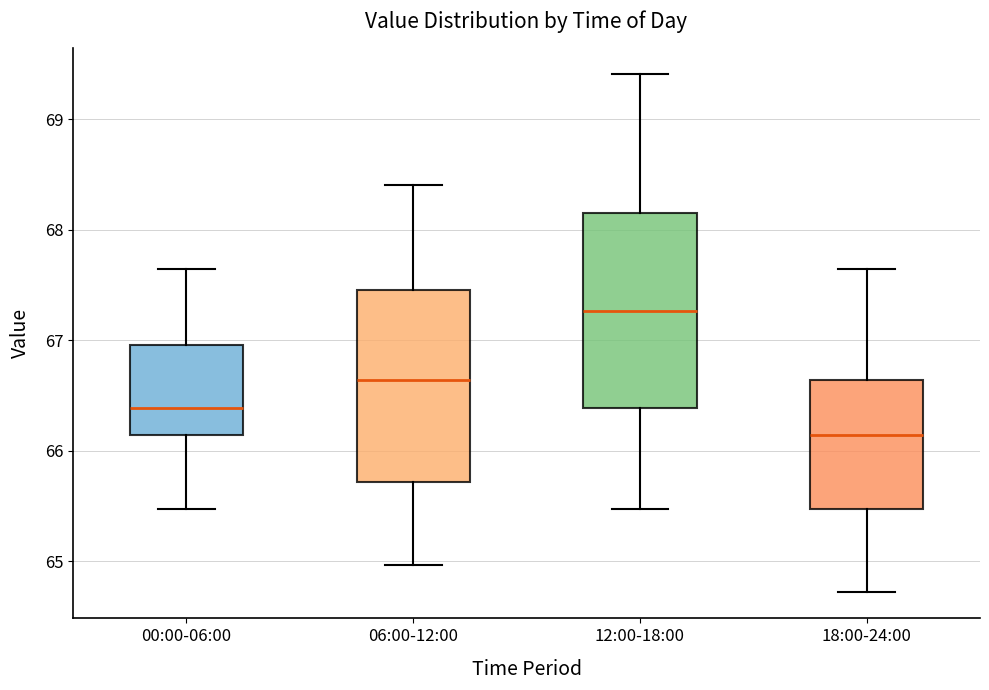

Which box has the lowest median line?

18:00-24:00